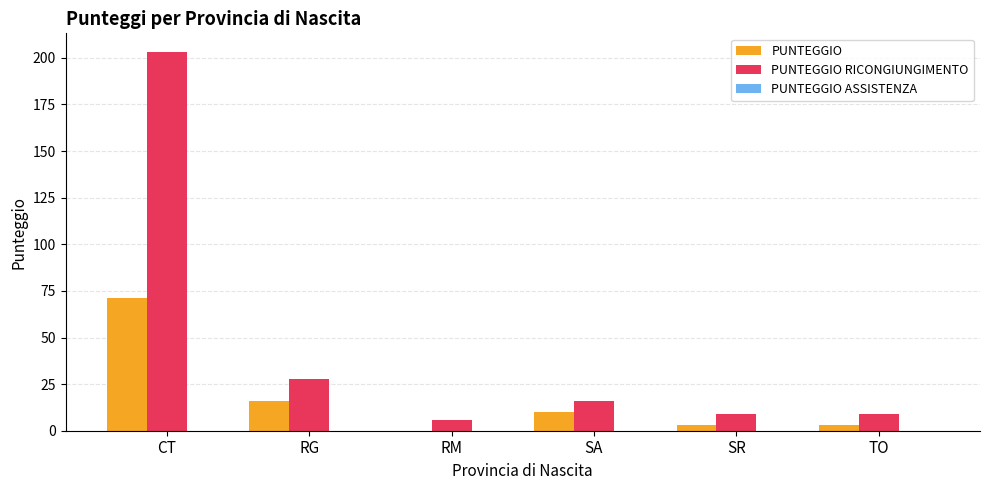

Is it true that PUNTEGGIO RICONGIUNGIMENTO equals 8 at SA?

False